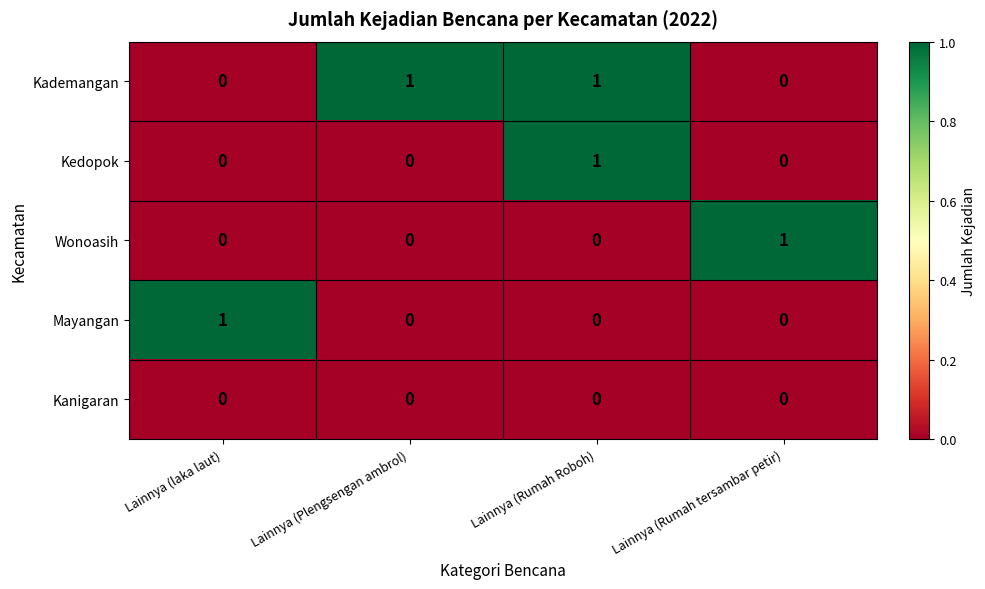

What is the greatest value displayed?

1